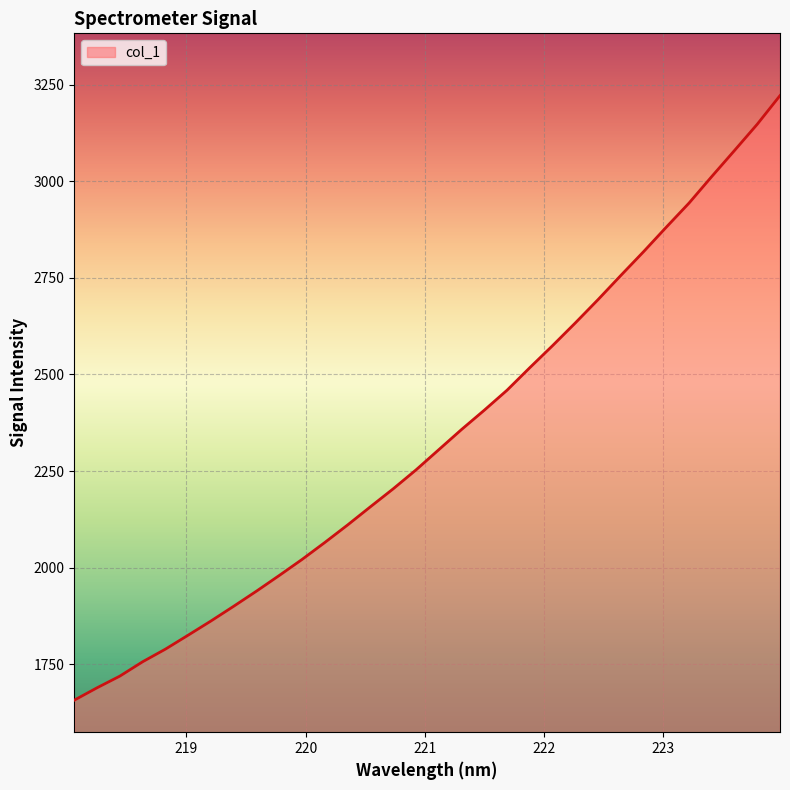

What is the difference between the maximum and minimum values?

1563.9